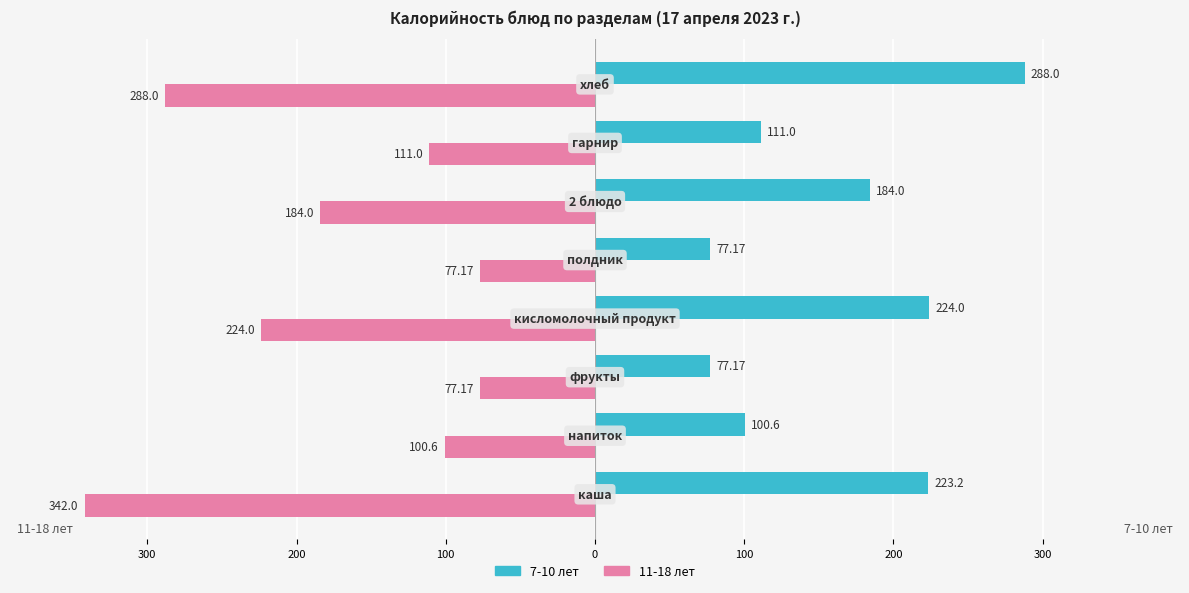

What are all the series names shown in the legend?

7-10 лет, 11-18 лет